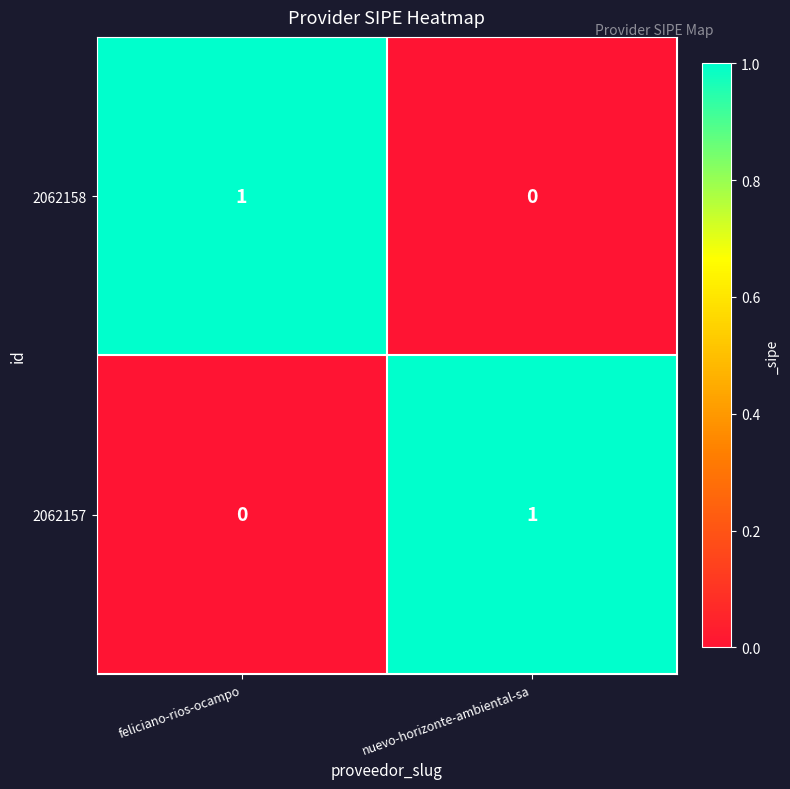

Where is 2062157 nearest to the value 0?

feliciano-rios-ocampo